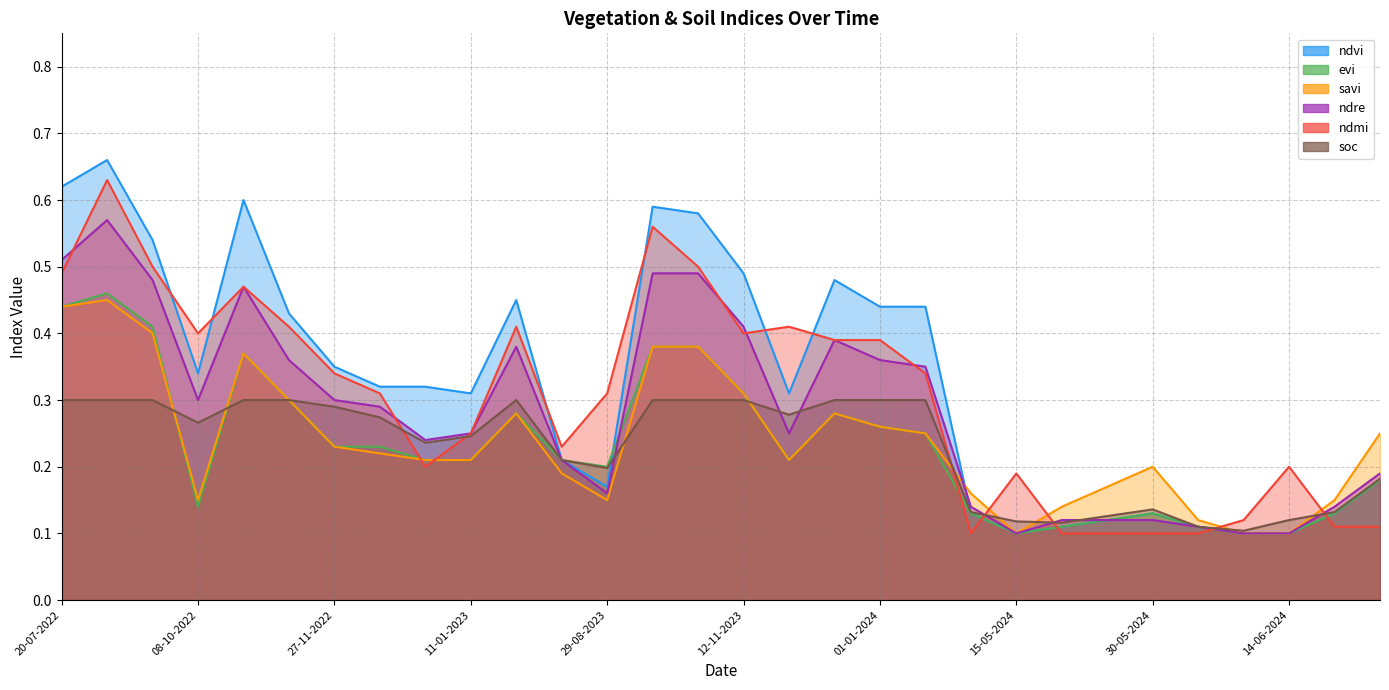

What value does the ndvi series have at 29-08-2023?

0.2